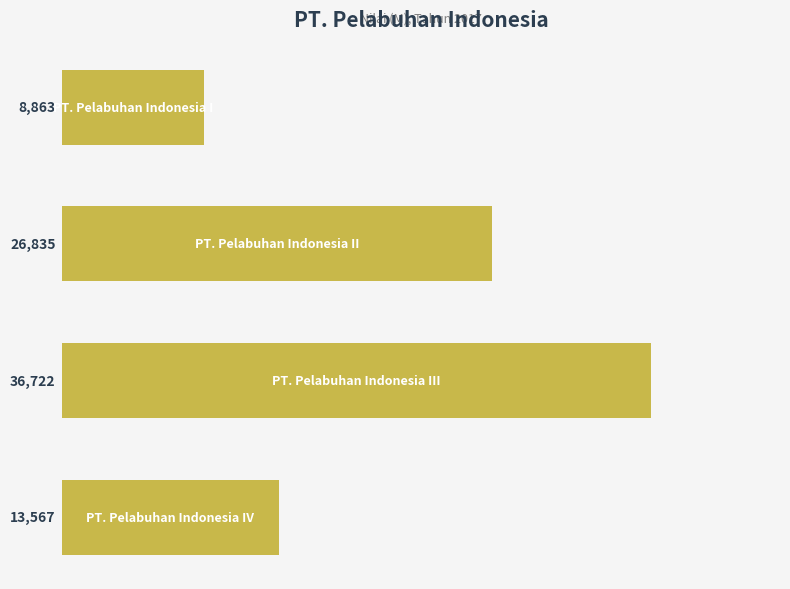

What is the difference between the second highest and minimum values?

17972